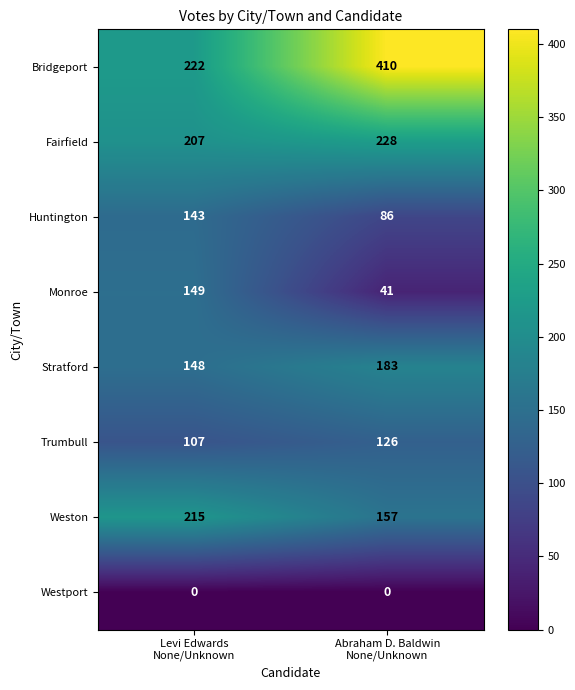

What is the total value across all series at Levi Edwards
None/Unknown?

1191